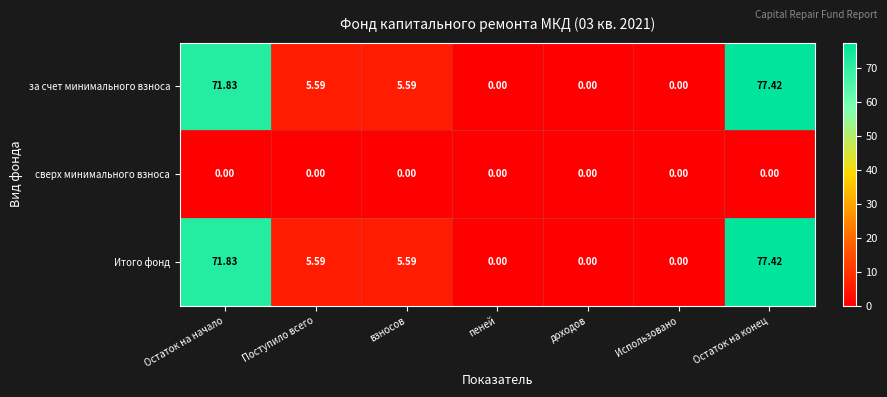

Which category has the highest value in the Итого фонд series?

Остаток на конец